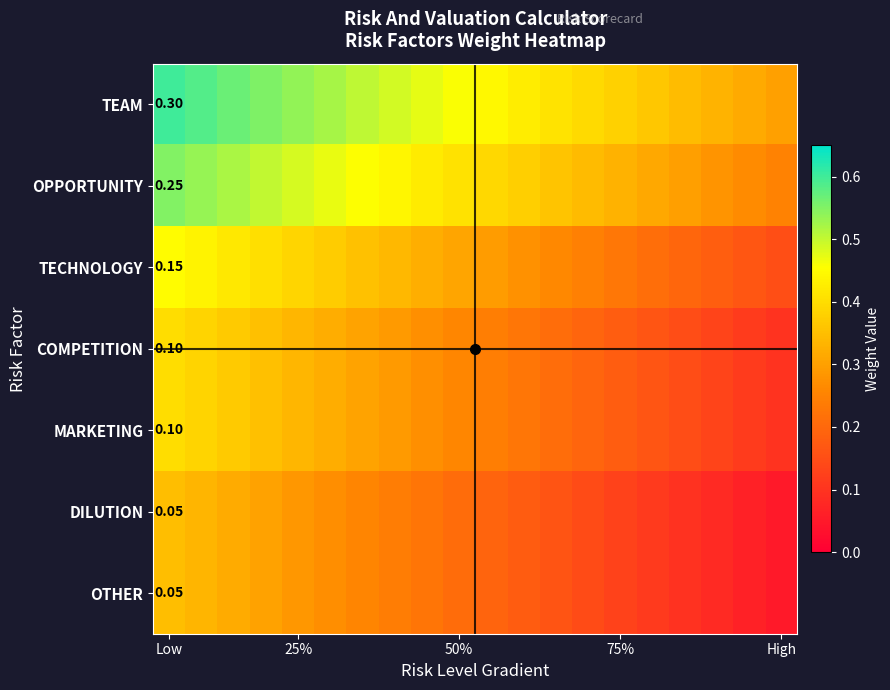

Which category has the lowest value in the OTHER series?

High